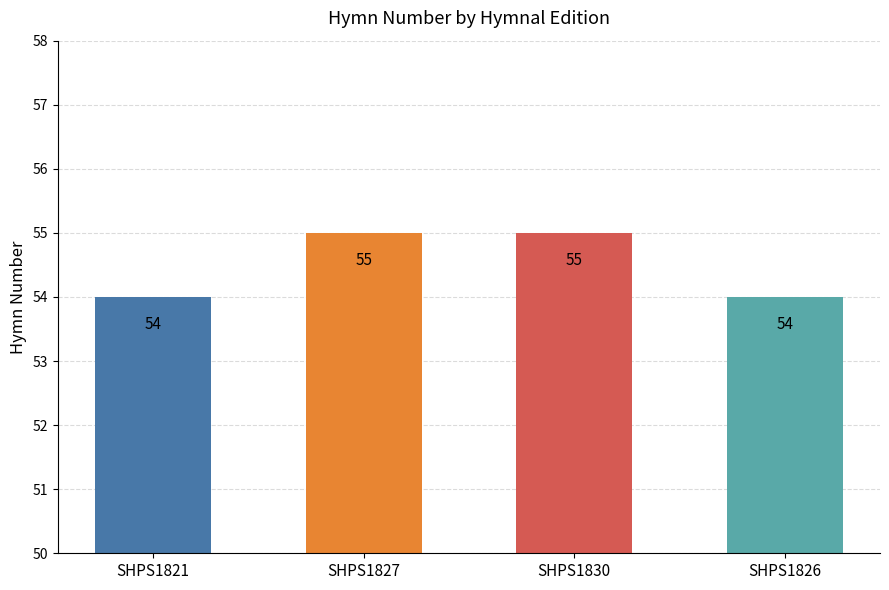

What is the sum of the values at SHPS1826 and SHPS1827?

109